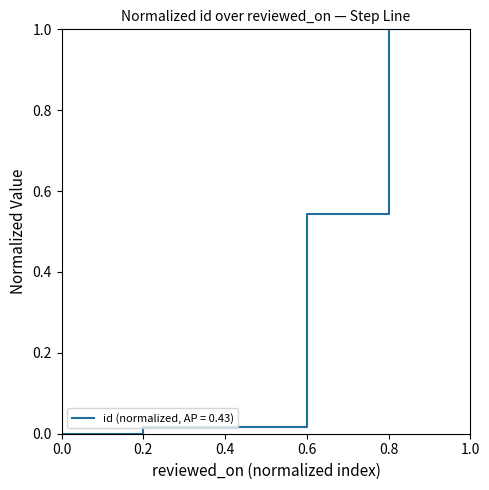

What is the greatest value displayed?

1.0